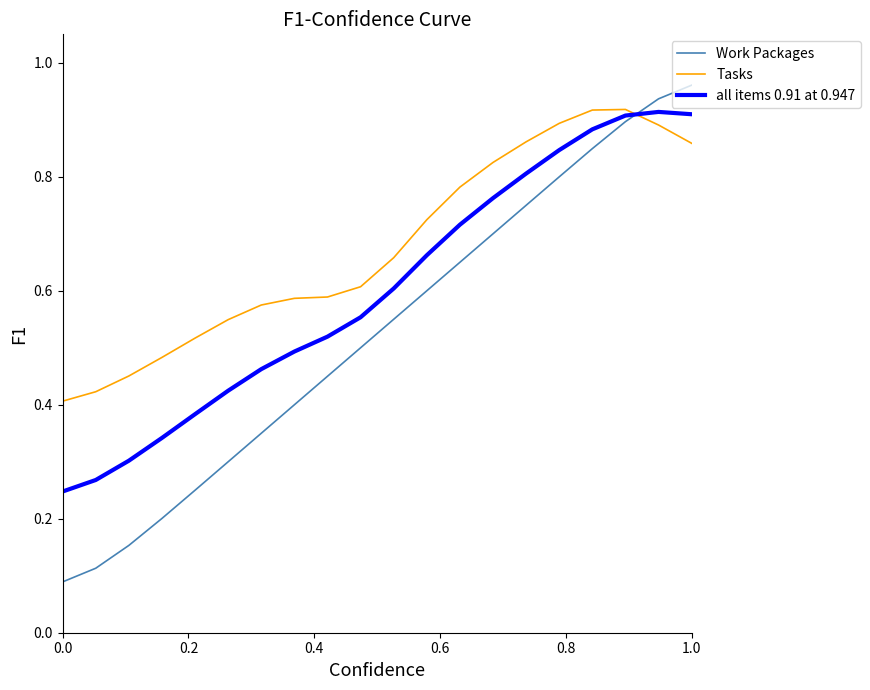

List the series in order of their overall mean, lowest first.

Work Packages, all items 0.91 at 0.947, Tasks